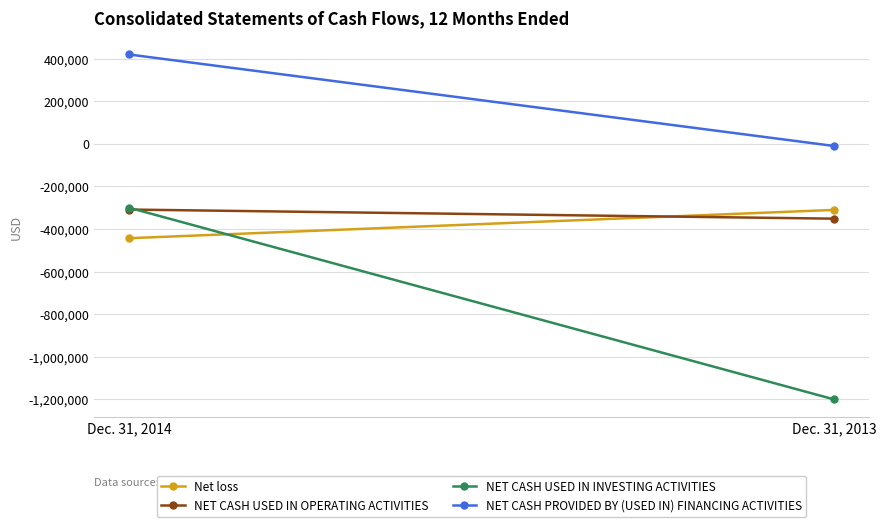

True or false: NET CASH USED IN INVESTING ACTIVITIES has a value of -412905 at Dec. 31, 2014.

False